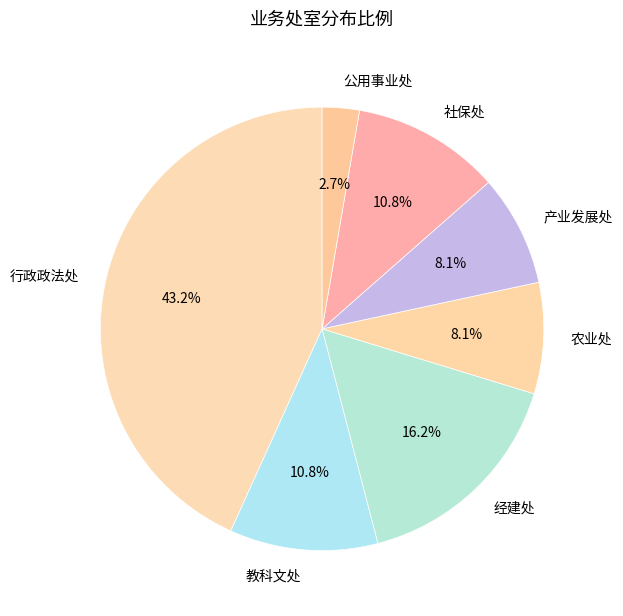

How many slices are in this pie chart?

7